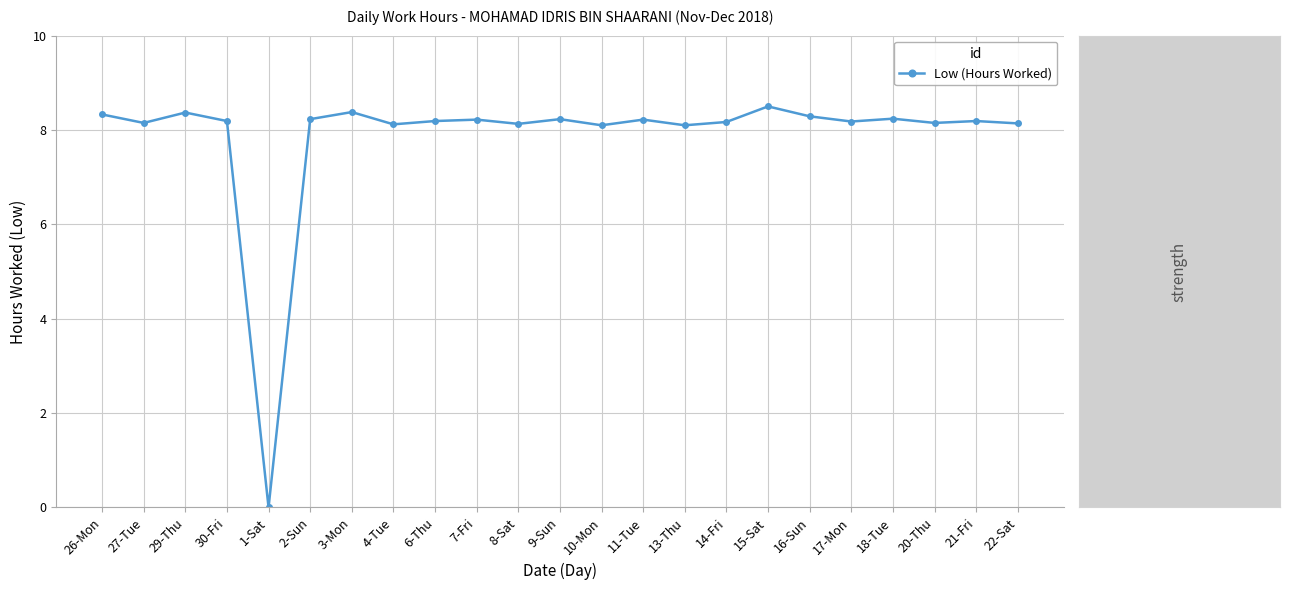

What is the label of the 1st point from the right?

22-Sat